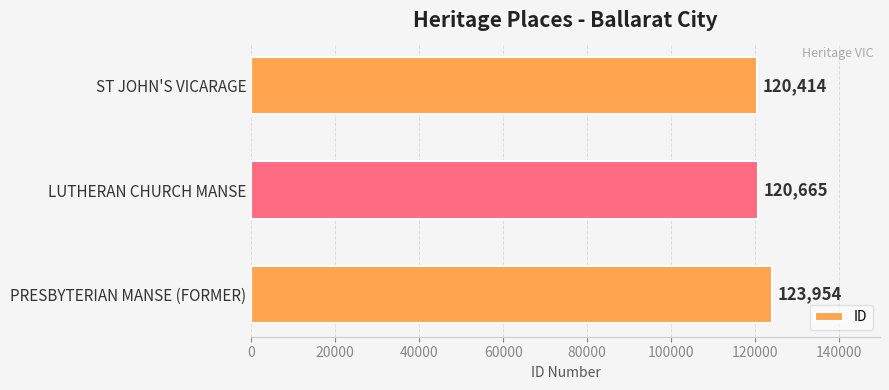

Is it true that the value at ST JOHN'S VICARAGE is 120414?

True